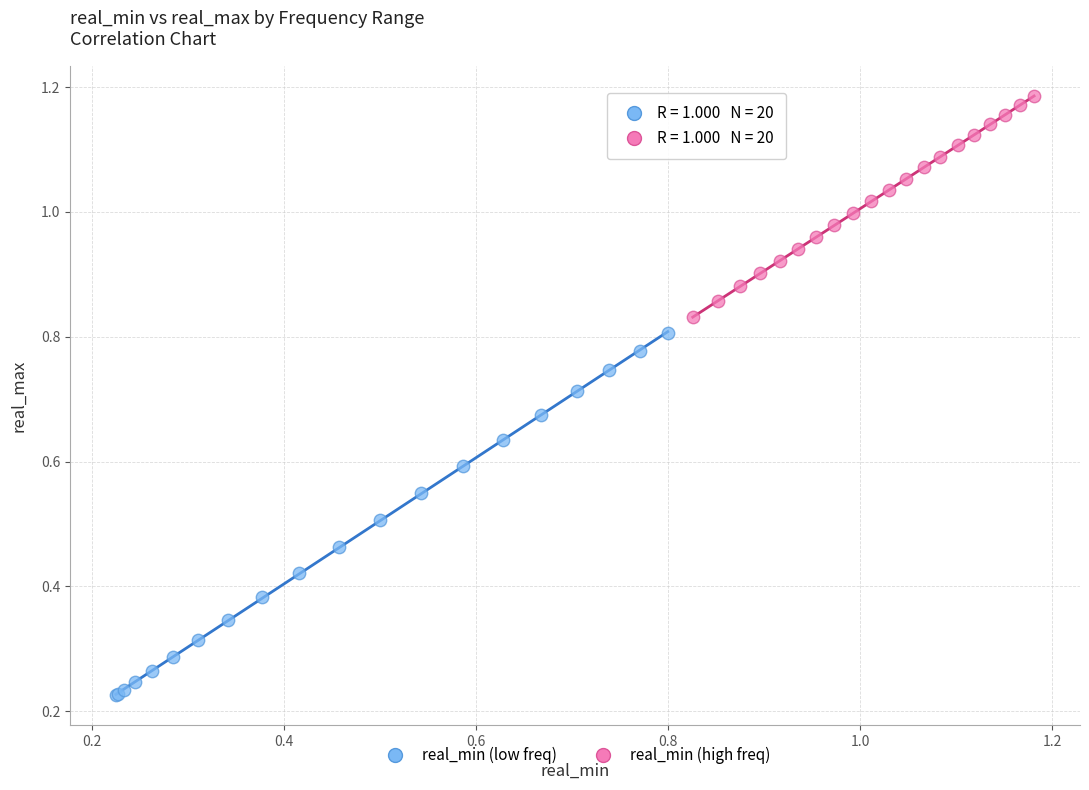

Which series reaches the maximum Y coordinate?

real_min (high freq)